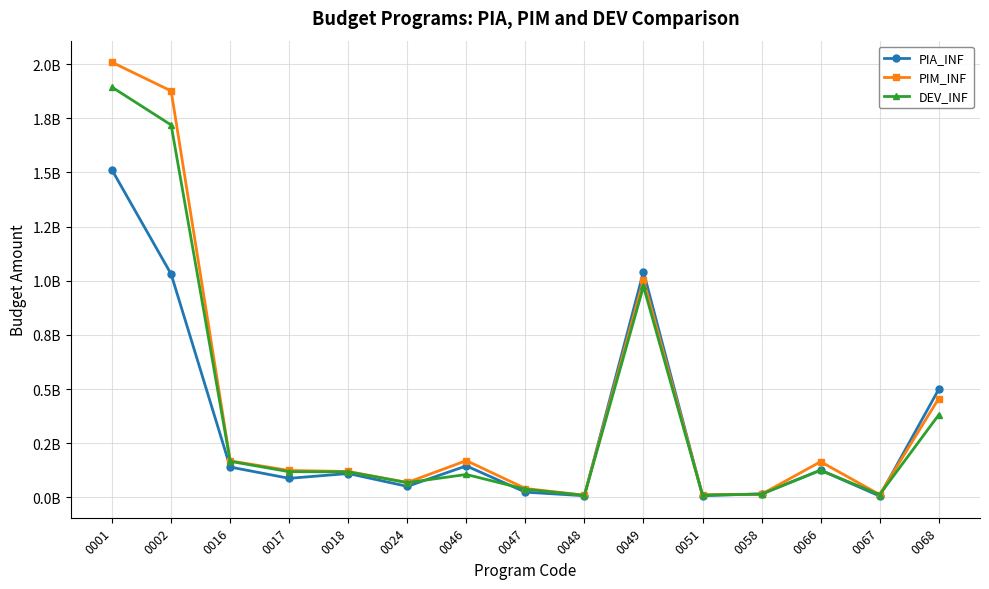

What is the maximum value shown in the chart?

2007653204